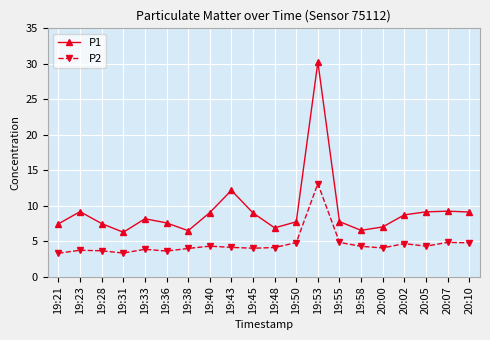

What is the value of the P2 point at the 16th from the left?

4.1